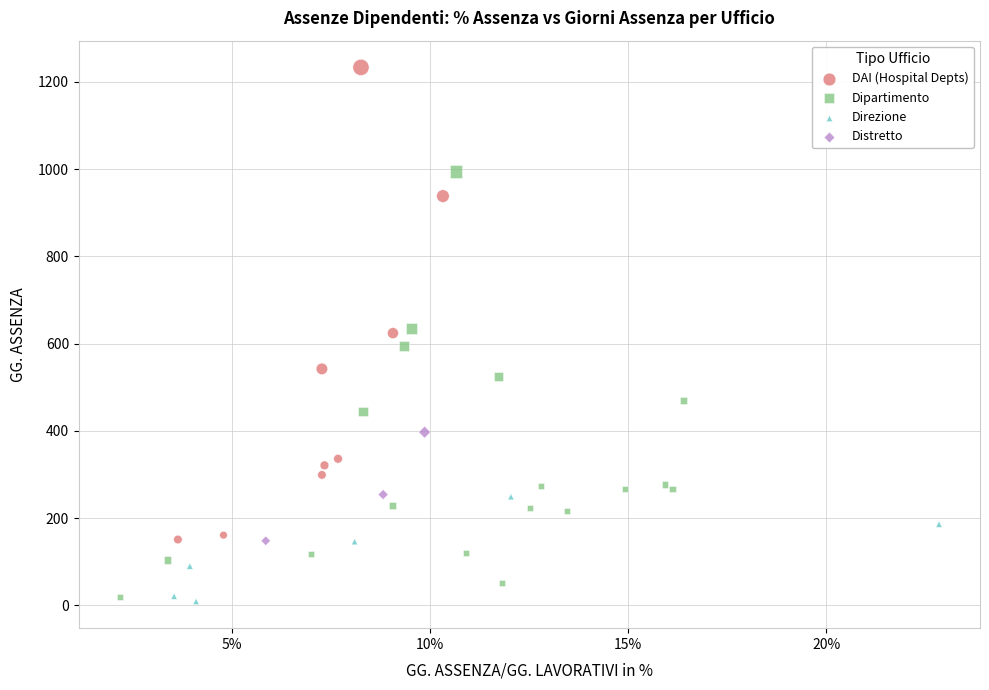

Which series reaches the maximum Y coordinate?

DAI (Hospital Depts)